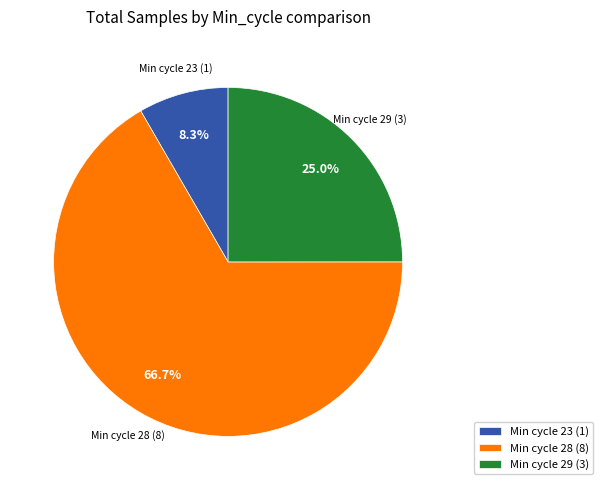

What is the majority slice?

Min cycle 28 (8)